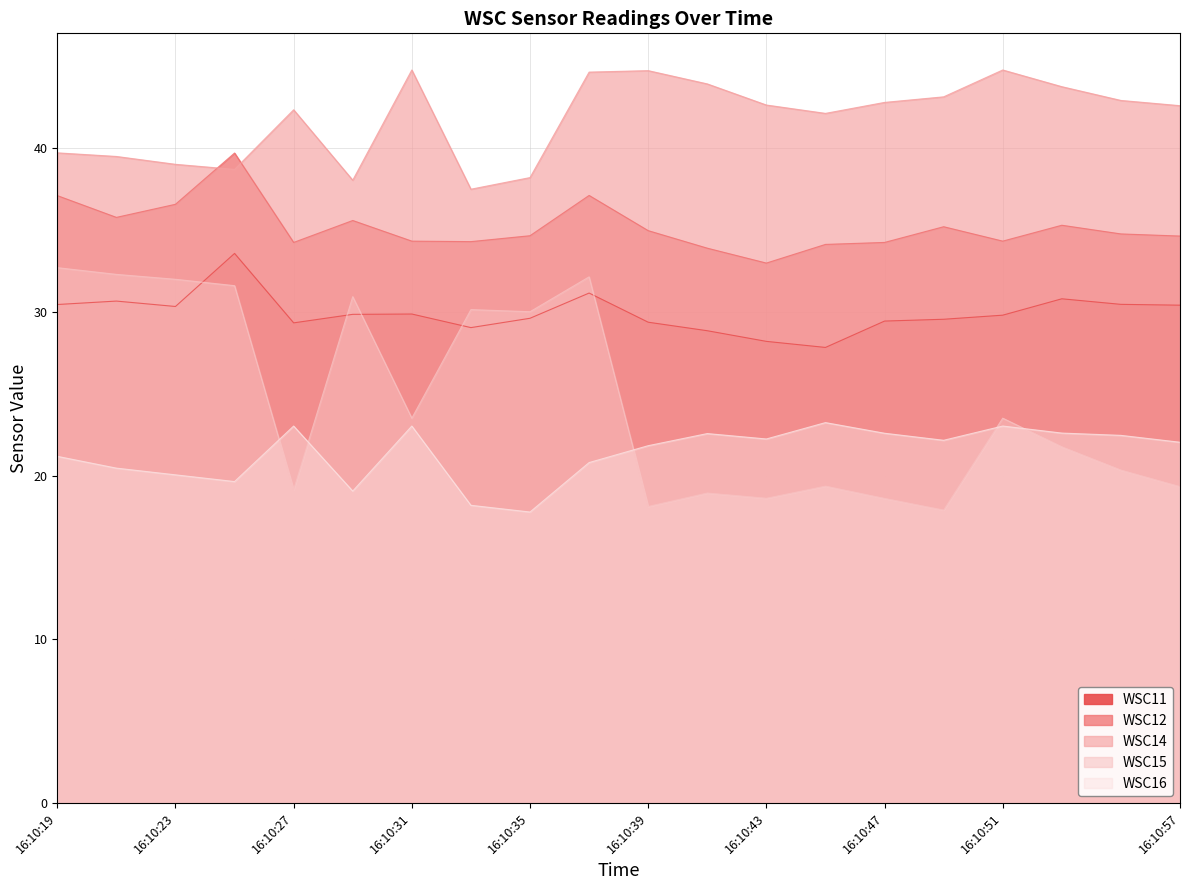

What is the spread (max minus min) of values at 16:10:45?

22.8